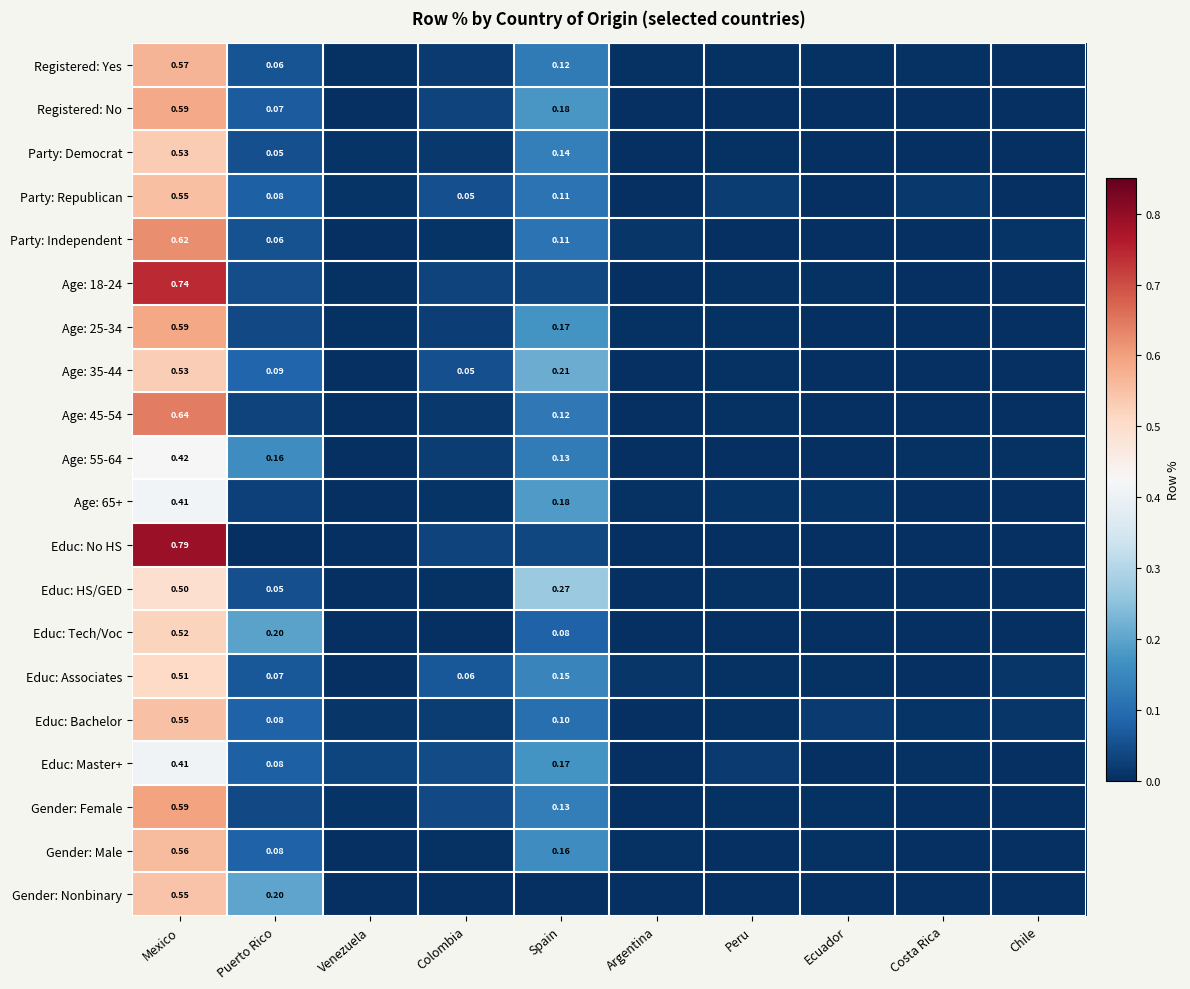

What is the difference between the maximum and minimum values in the Age: 35-44 series?

0.5